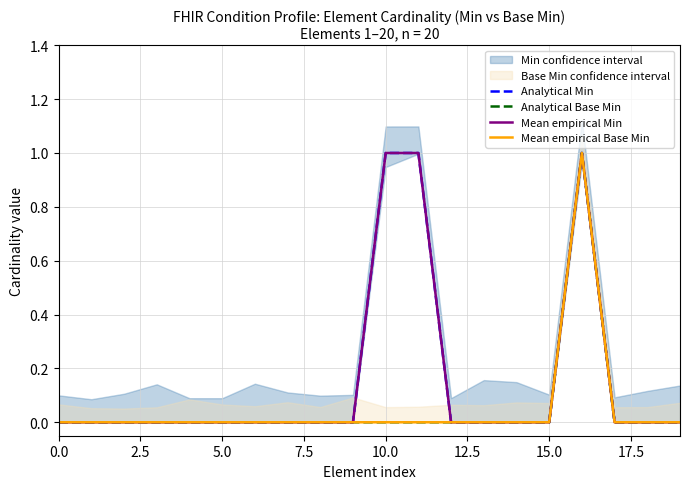

Between 12 and 15.0, which is larger?

12